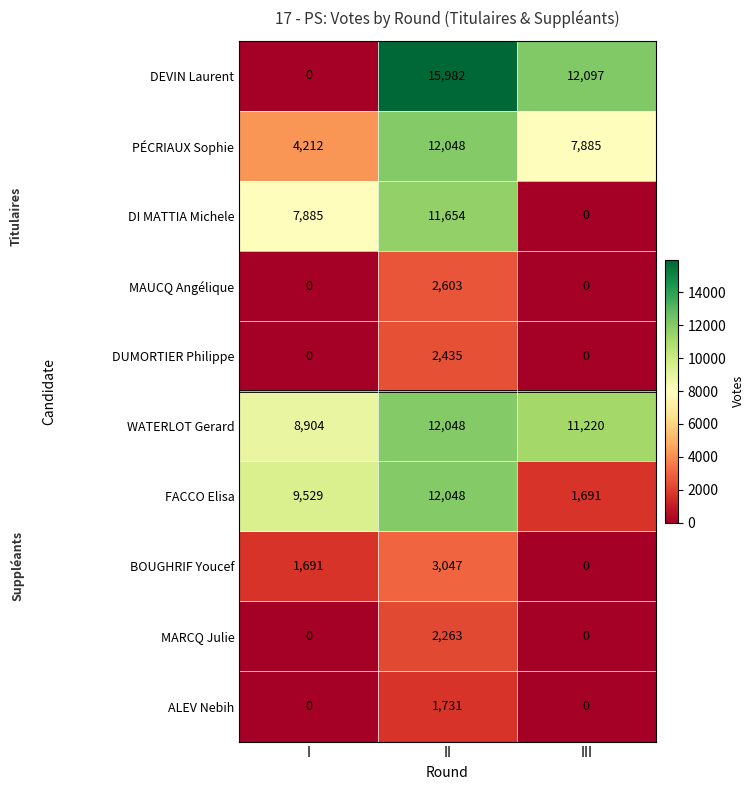

What is the difference between the highest and lowest values at II?

14251